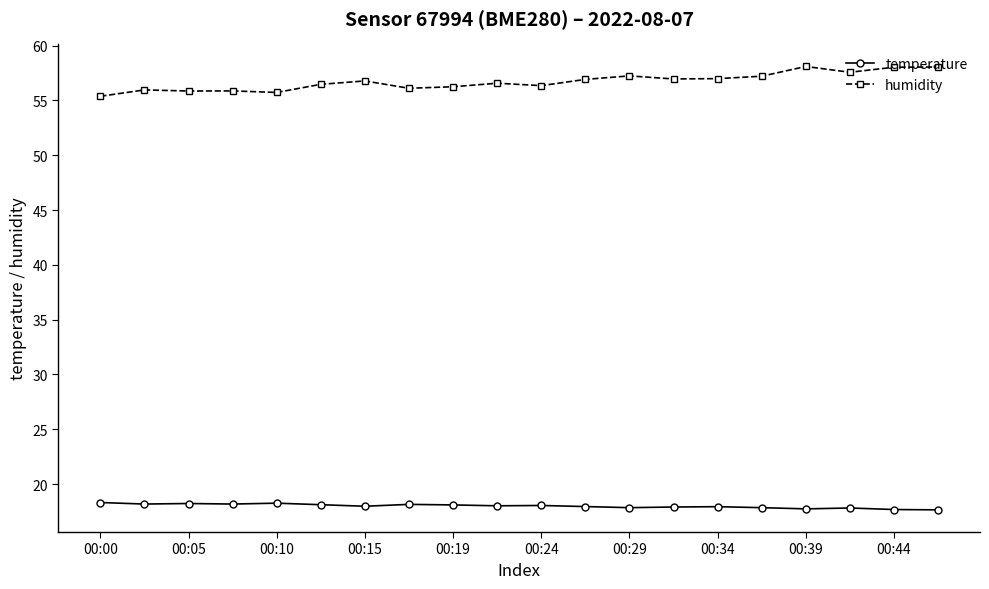

True or false: temperature and humidity intersect in this chart.

False